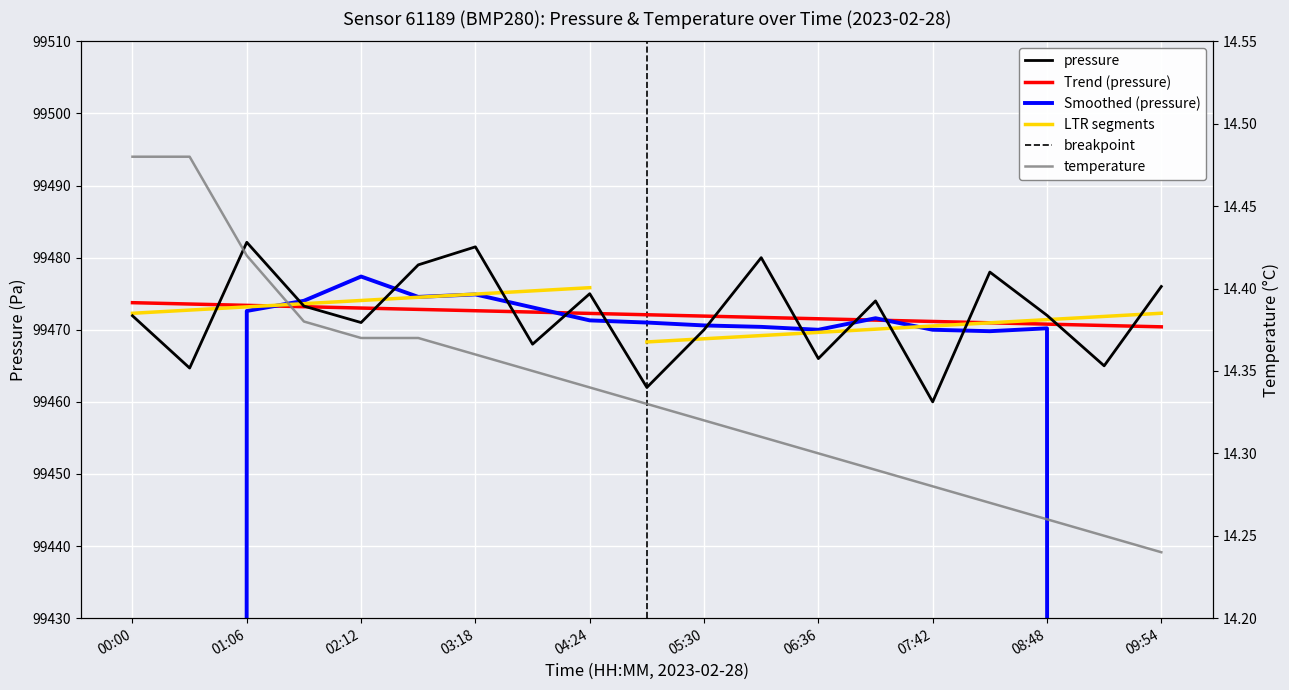

Is the value of pressure at 06:36 greater than the value of temperature at 00:33?

Yes